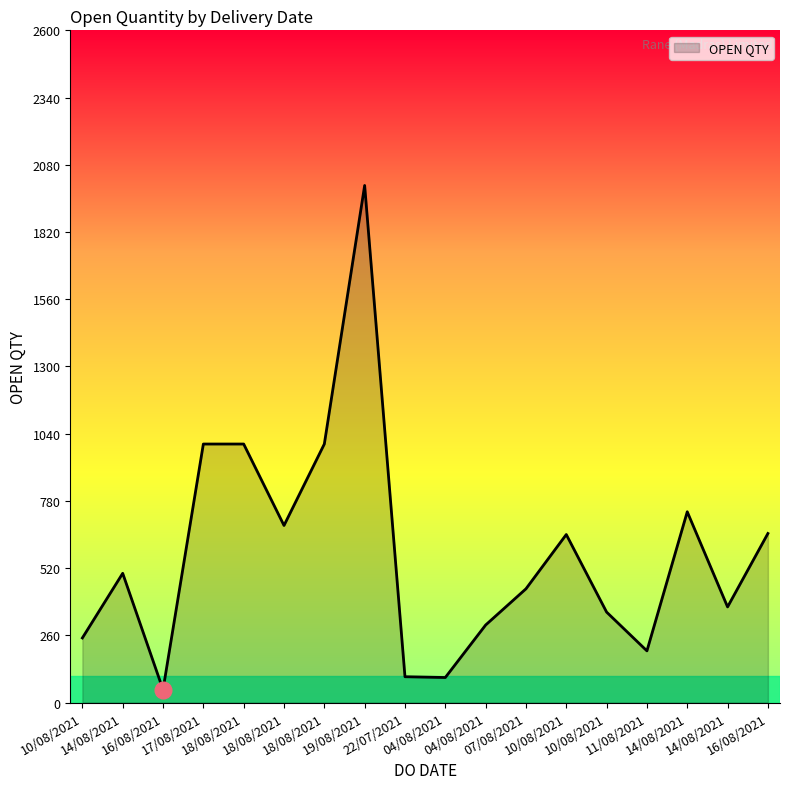

At which category does the data reach its first local peak?

14/08/2021